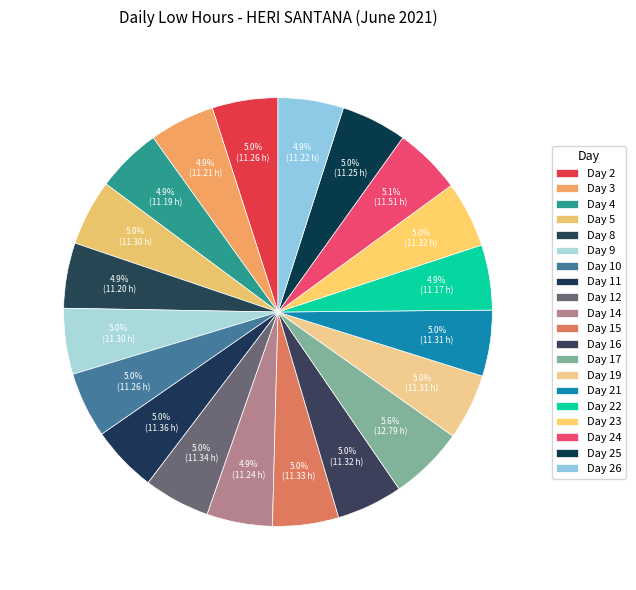

How much of the chart is everything except Day 15?

95.0%